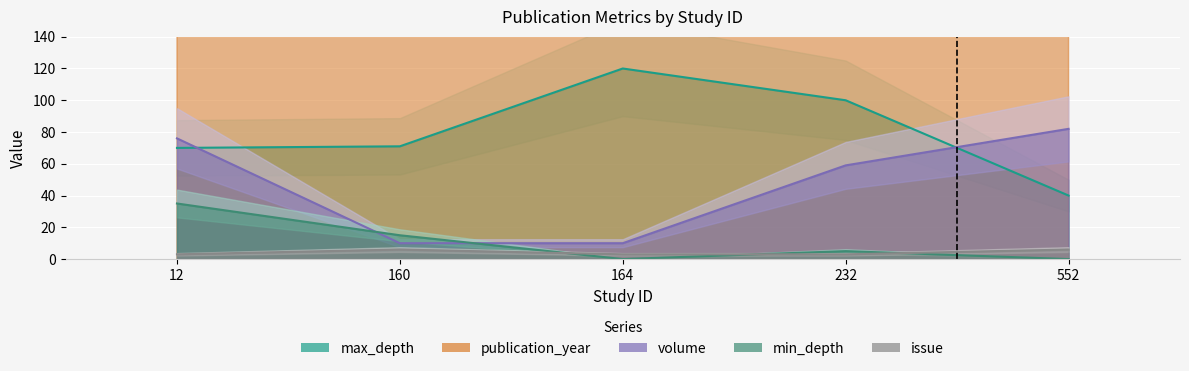

At which category is the sum across all series the highest?

12